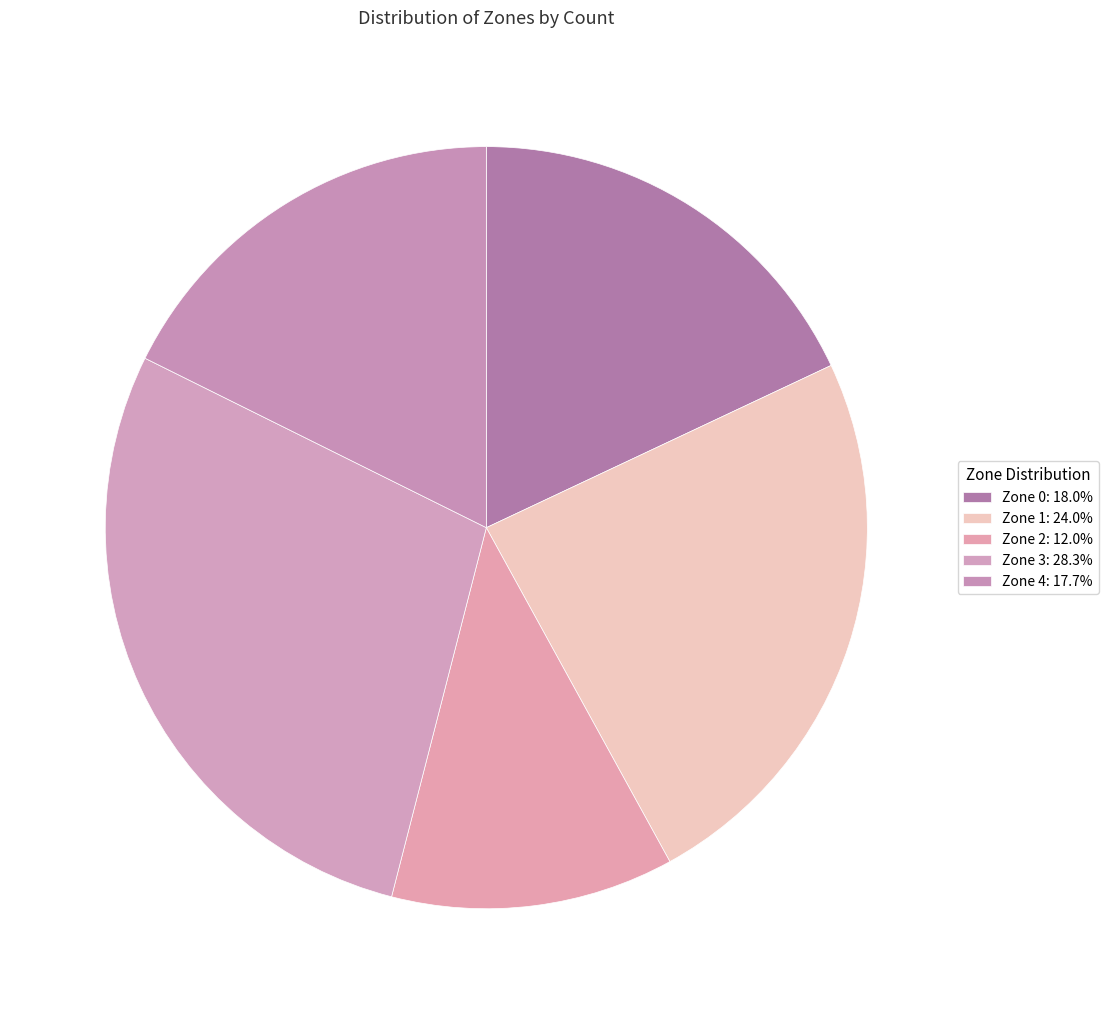

Is it true that Zone 0 is 18% of the pie?

True